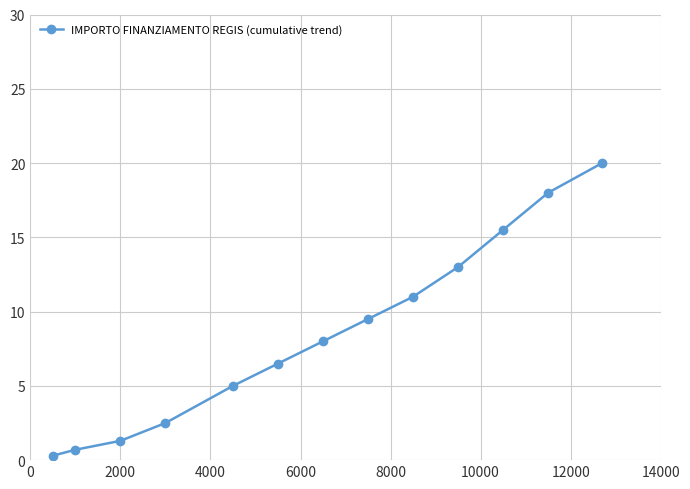

Reading right to left, what are all the values shown in this chart?

20.0	18.0	15.5	13.0	11.0	9.5	8.0	6.5	5.0	2.5	1.3	0.7	0.3